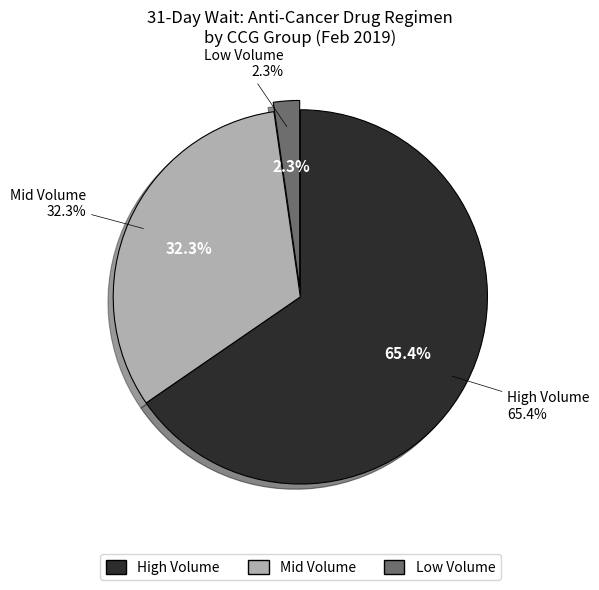

Approximately how many times larger is the value at 2 compared to values?

0.4